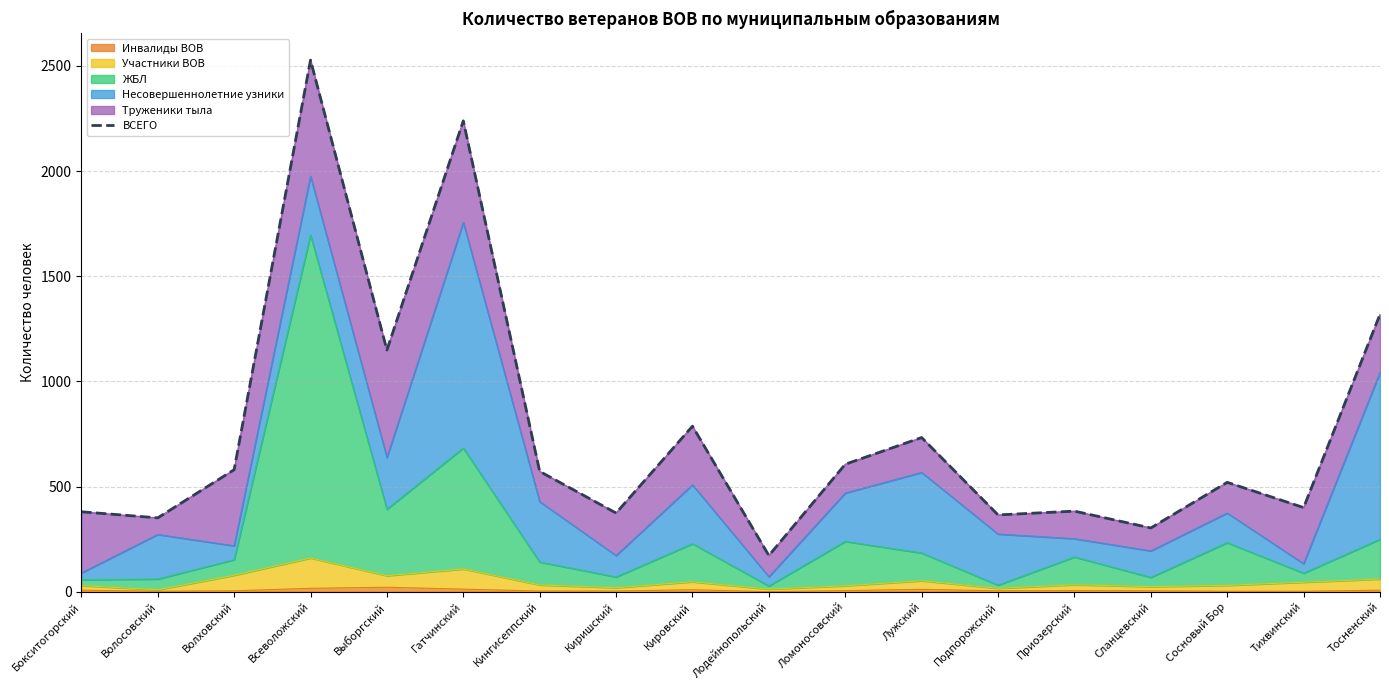

True or false: the data shows 787 at Кировский.

True